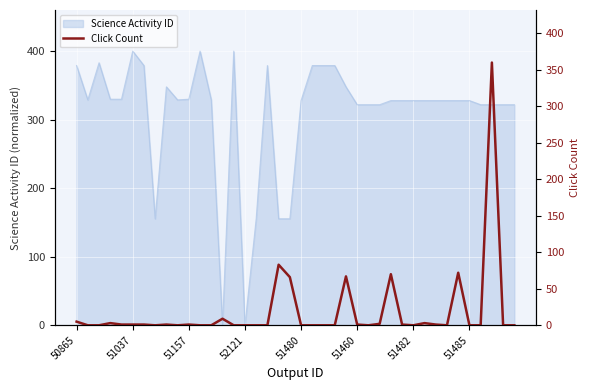

At which category does the chart reach its peak across all series?

37